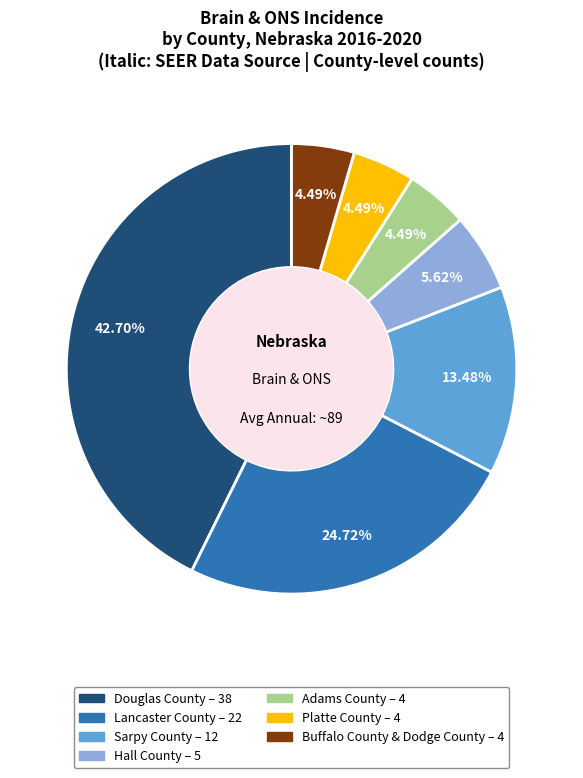

To the nearest percent, what is the average slice percentage?

14%